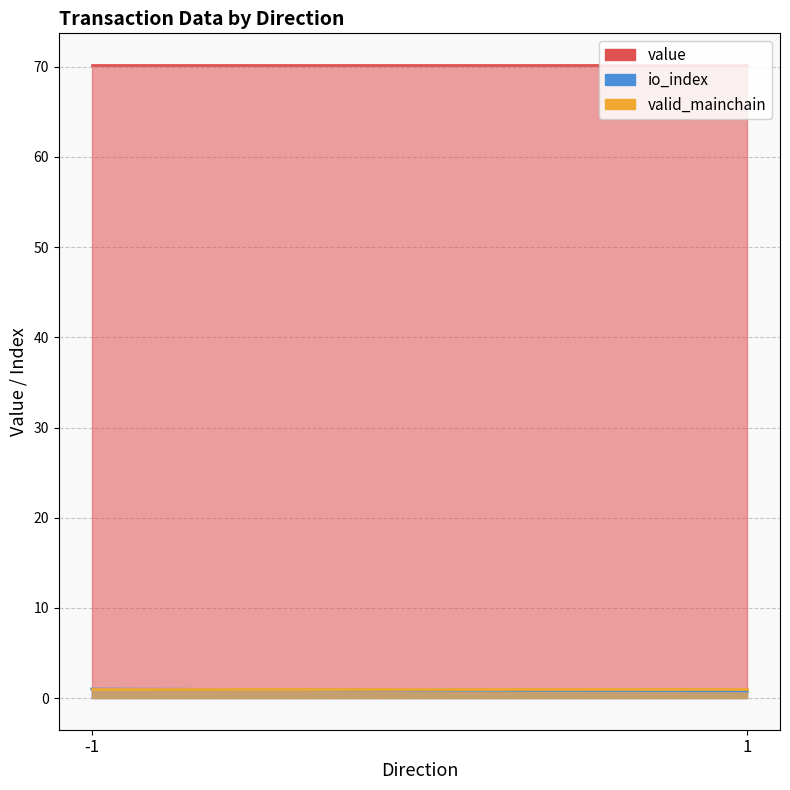

True or false: value and valid_mainchain cross at least once.

False